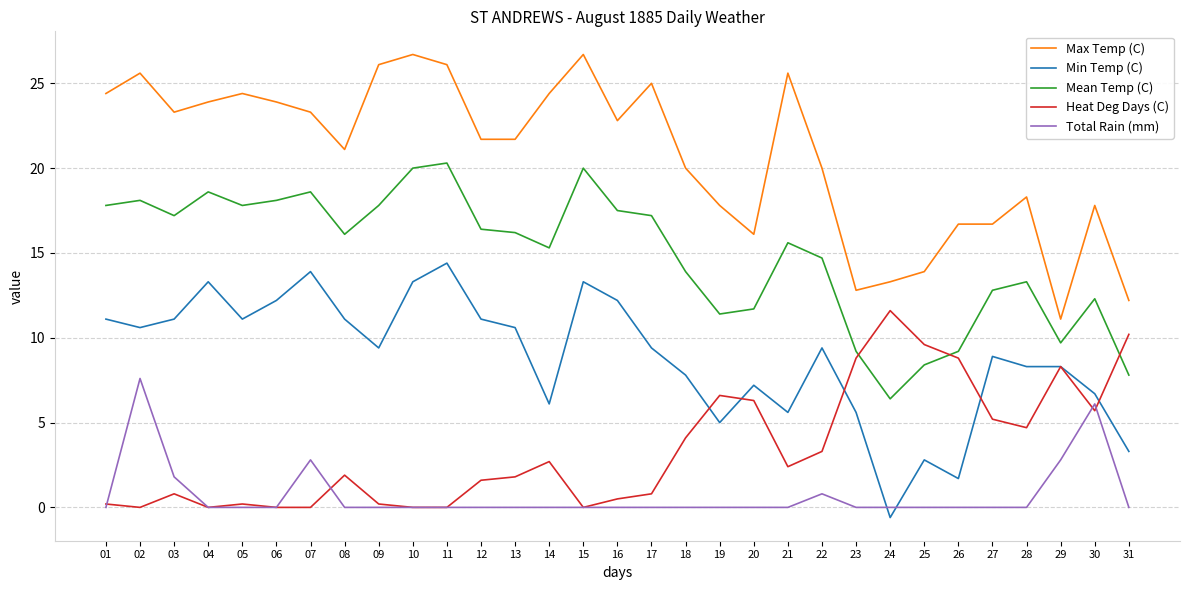

How many lines are shown in the chart?

5